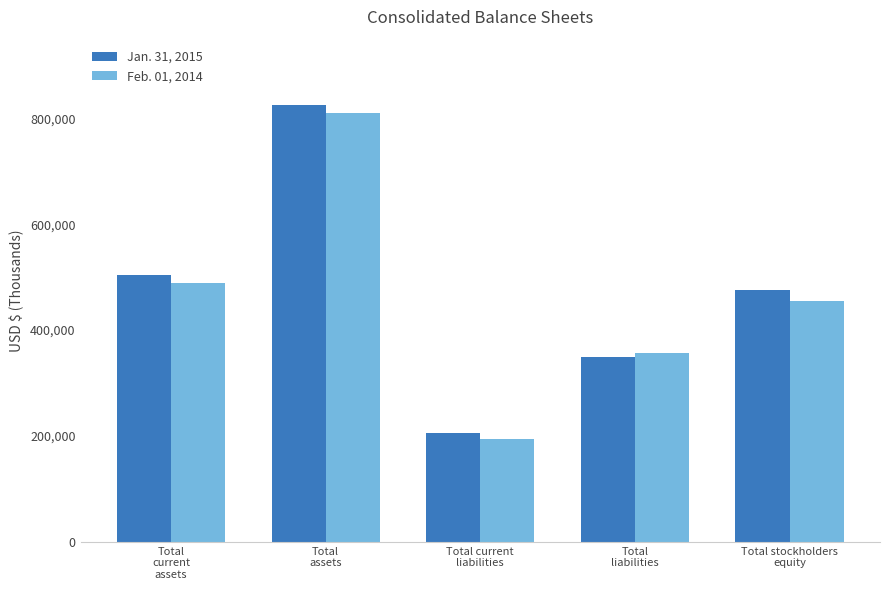

List the series in order of their peak value, highest first.

Jan. 31, 2015, Feb. 01, 2014